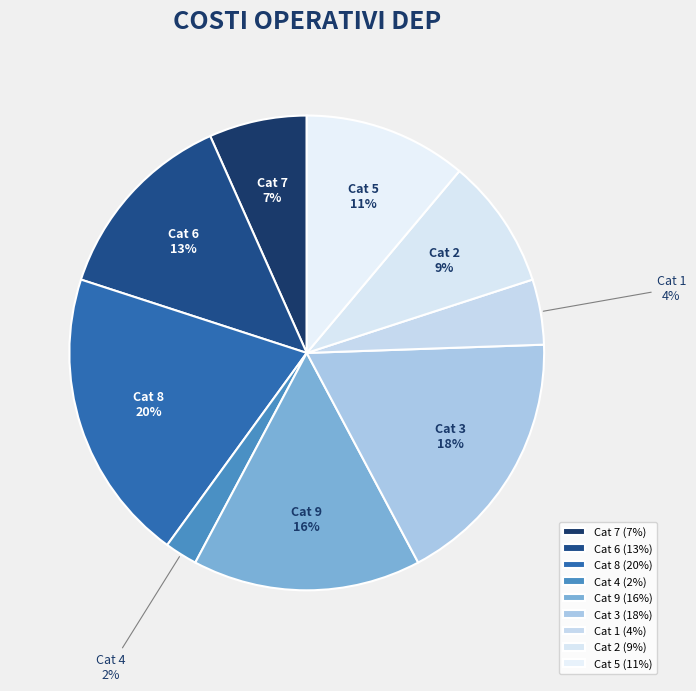

How many slices are in this pie chart?

9